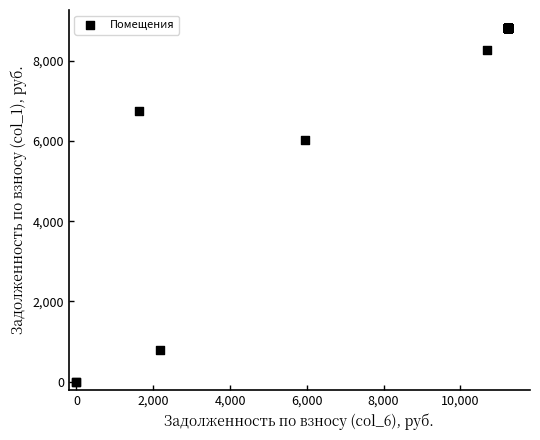

What Y value in the scatter plot is closest to 4410?

6015.0